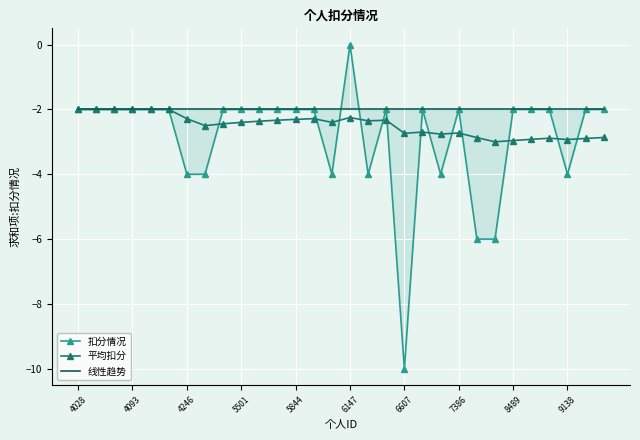

True or false: 平均扣分 has a value of -2.0 at 4028.

True